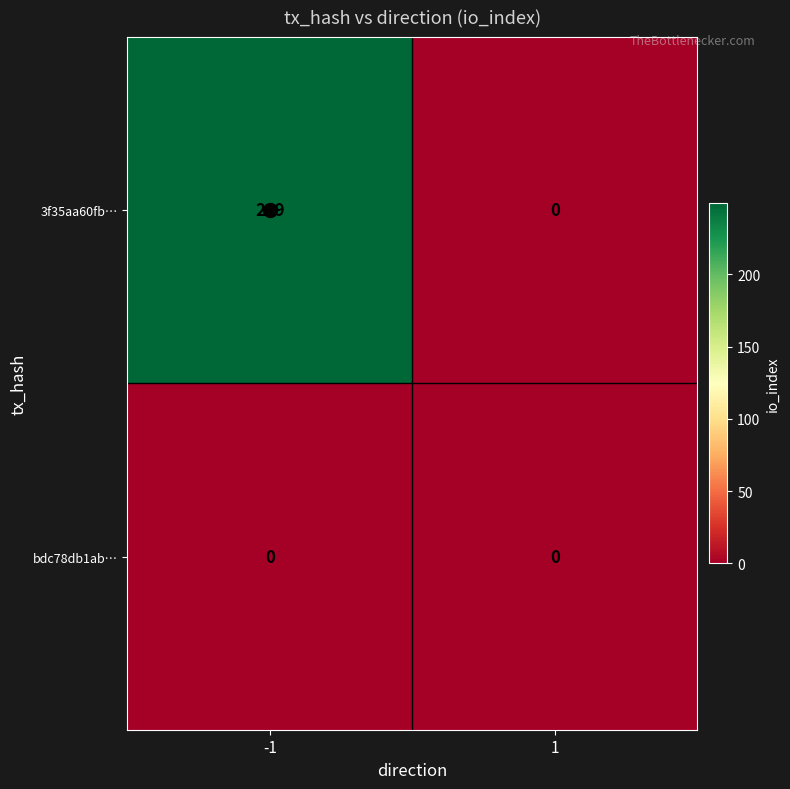

How many series are shown in this chart?

2